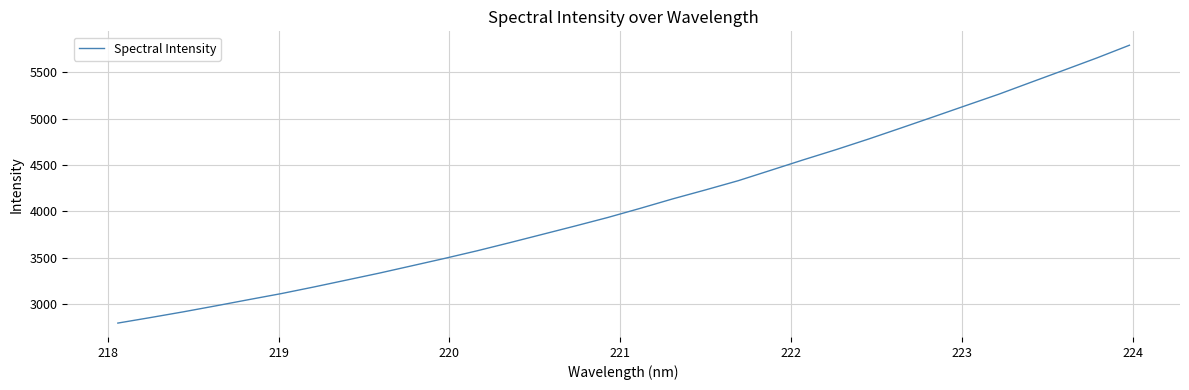

What is the difference between the maximum and minimum values?

2997.4